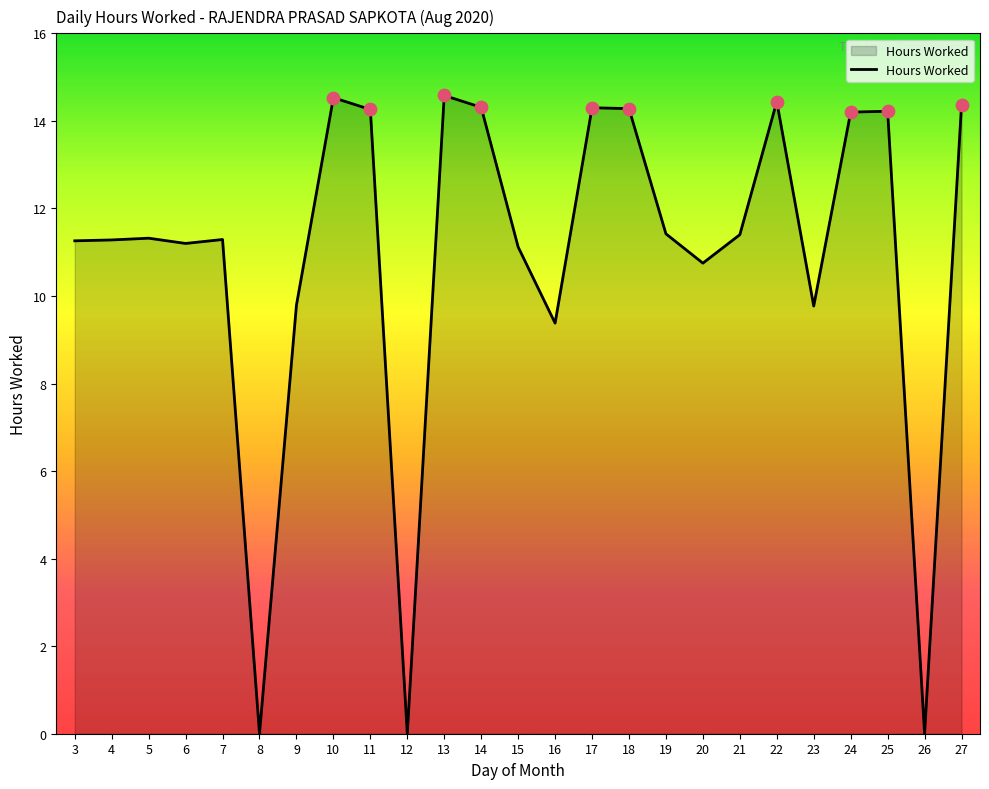

Which has a higher value, 22 or 4?

22